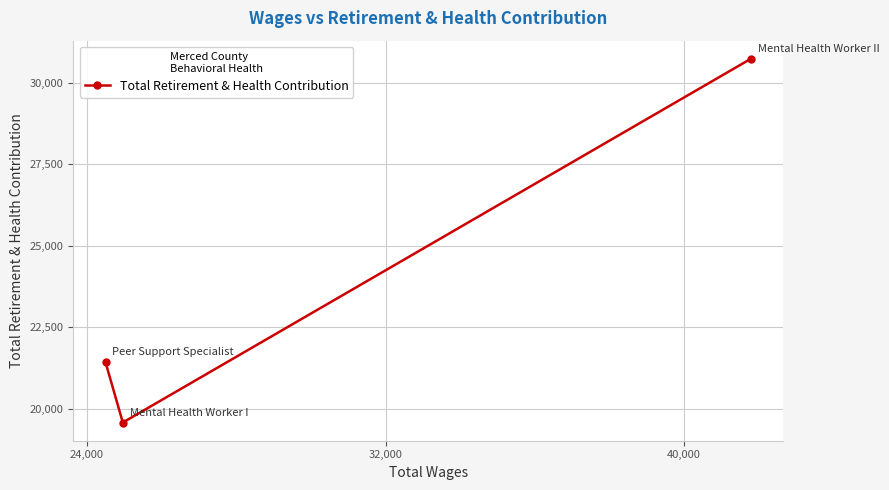

Count the values in the range 19585 to 30730.

3